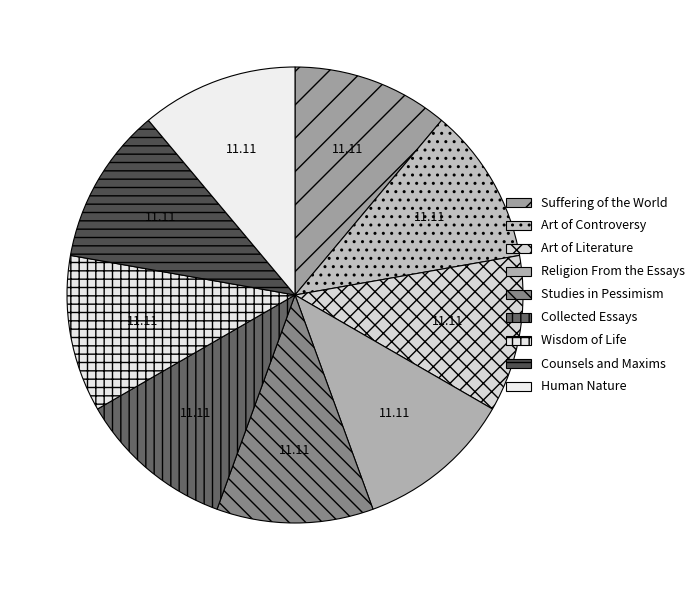

Is it true that Counsels and Maxims is 23% of the pie?

False